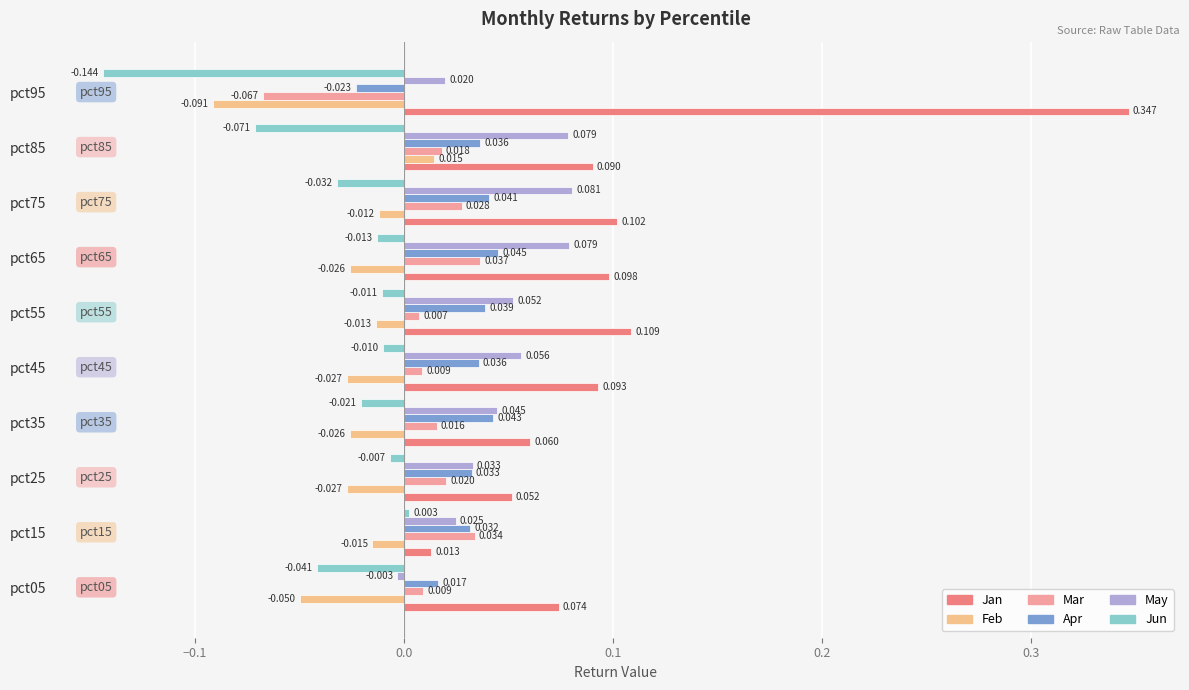

Which category has the lowest value in the Mar series?

pct95